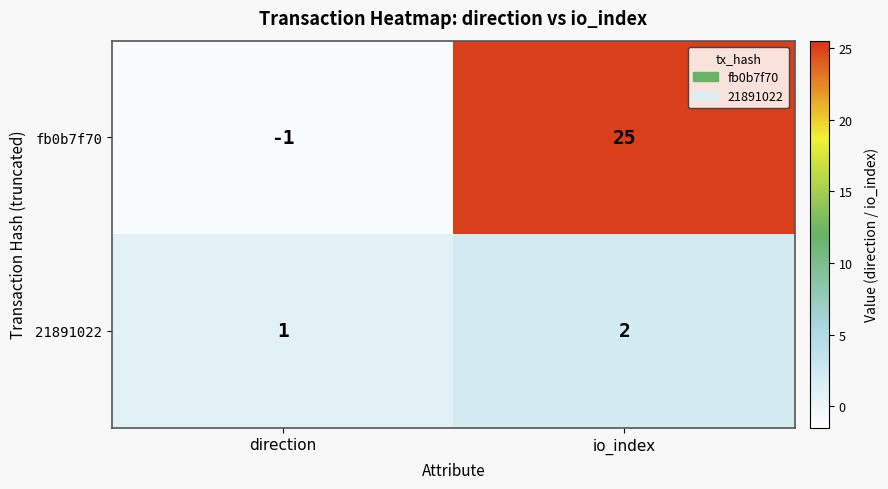

True or false: fb0b7f70 has a value of 25 at io_index.

True